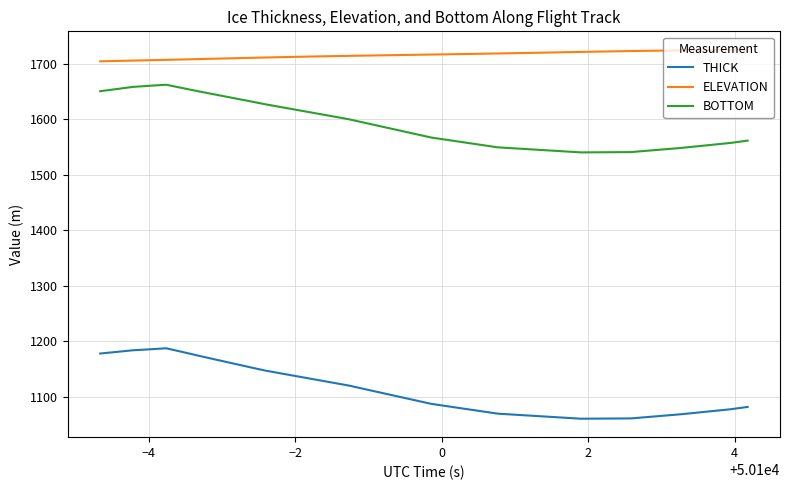

What is the greatest value displayed?

1725.2